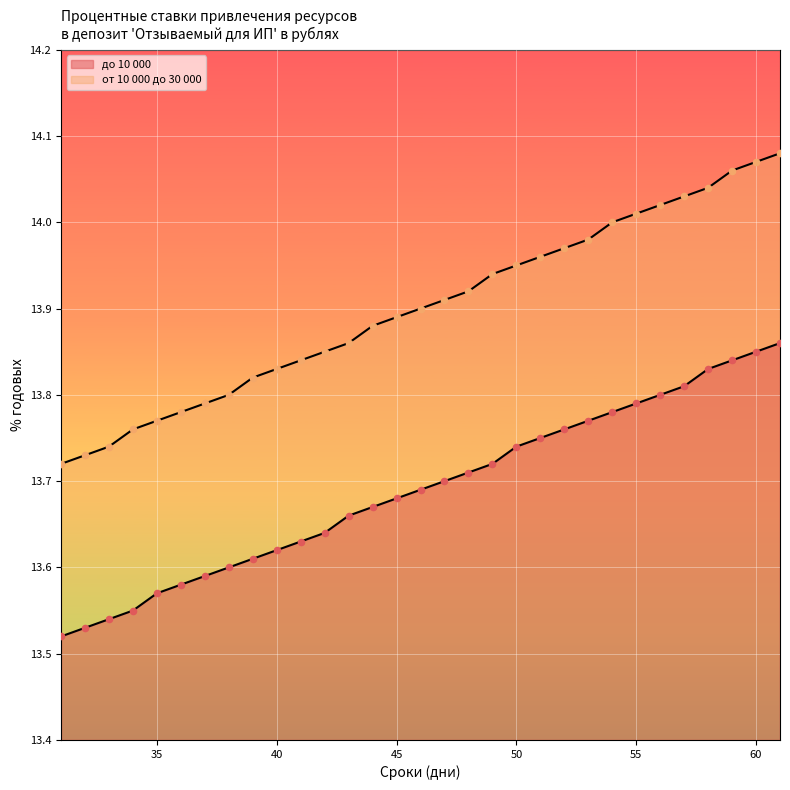

Is the value of до 10 000 at 41 greater than the value of от 10 000 до 30 000 at 43?

No